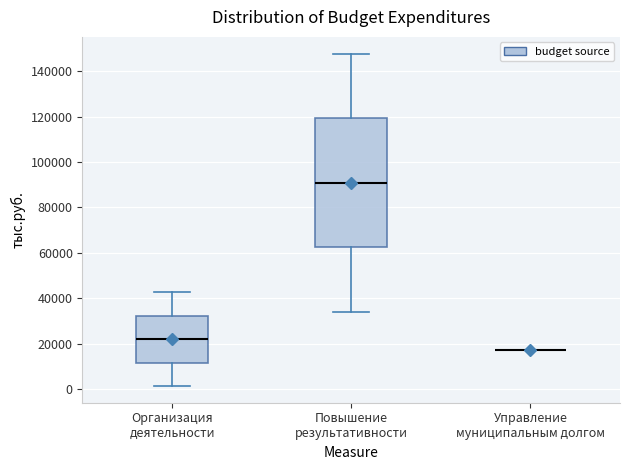

Where does the median line of the box for Повышение результативности sit on the y-axis? The values are not printed on the chart, so give them approximately, as read against the axis.

90000